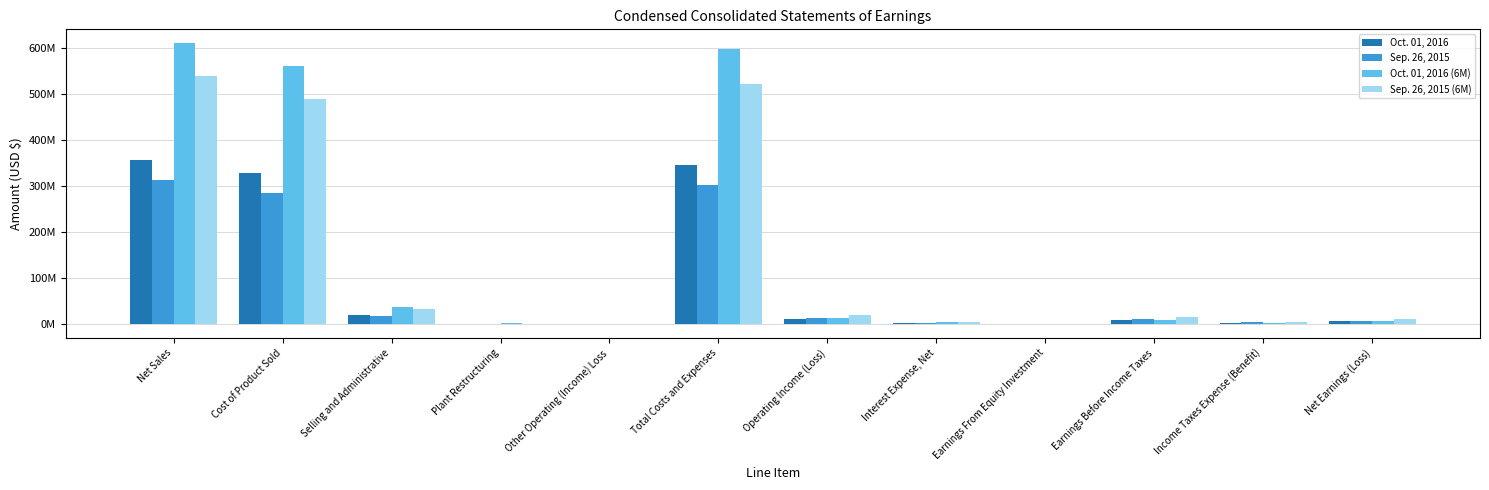

Where does the Oct. 01, 2016 series first go above 8781000?

Net Sales